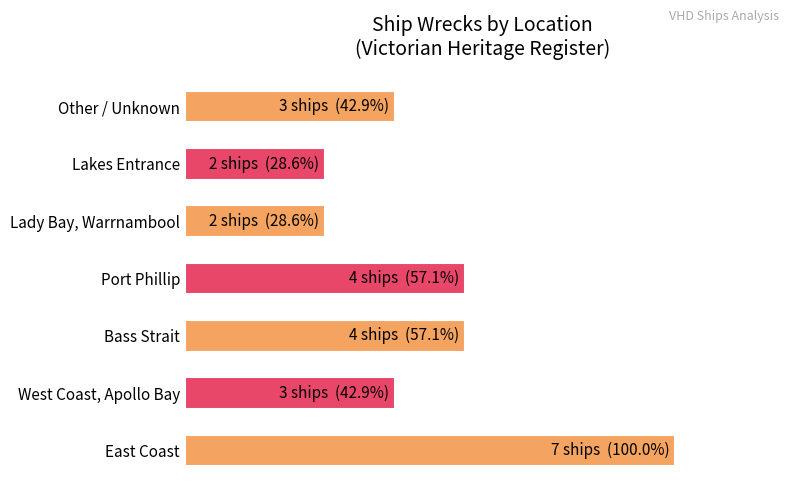

Are the bars horizontal?

Yes